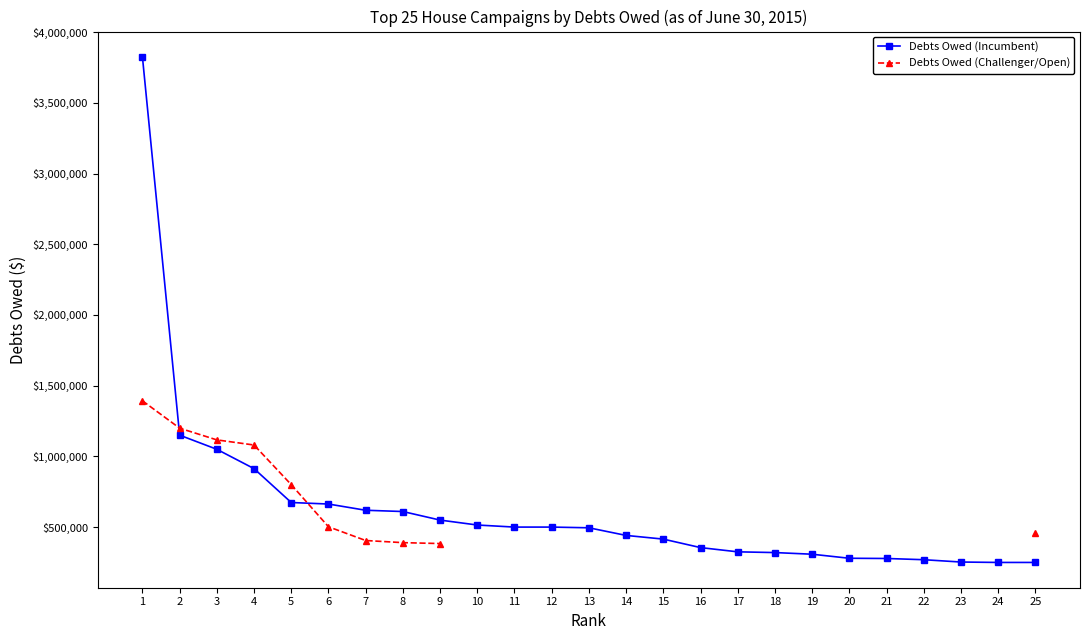

The value of Debts Owed (Incumbent) at 22 is 269325.2. True or false?

True